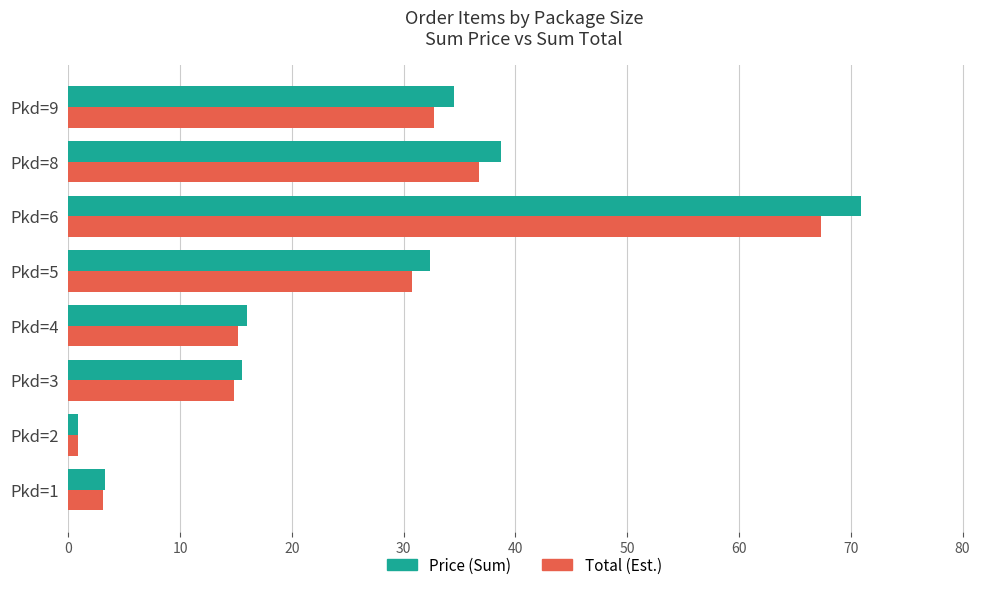

Between Pkd=3 and Pkd=8, which series saw the biggest shift?

Price (Sum)